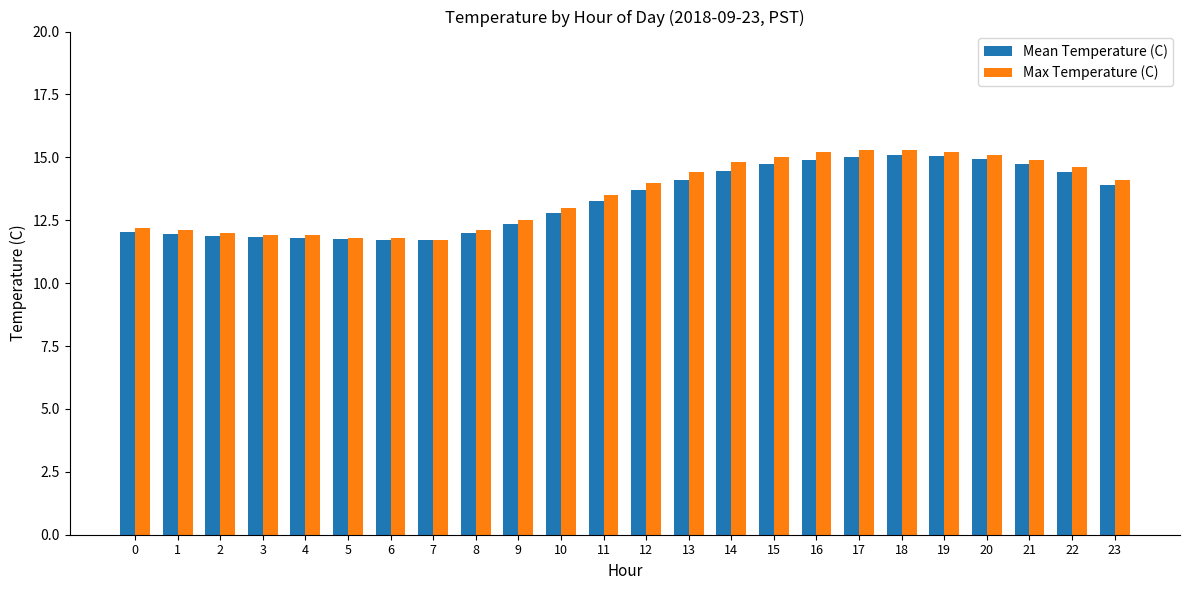

Which series has the largest total across all categories?

Max Temperature (C)